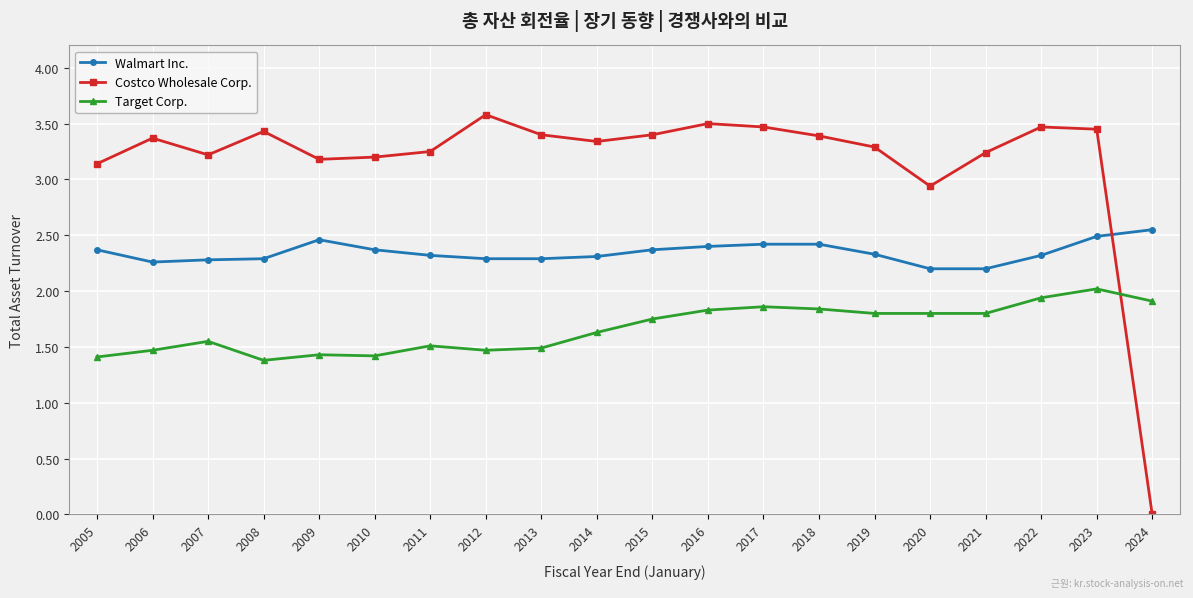

What is the greatest value displayed?

3.6